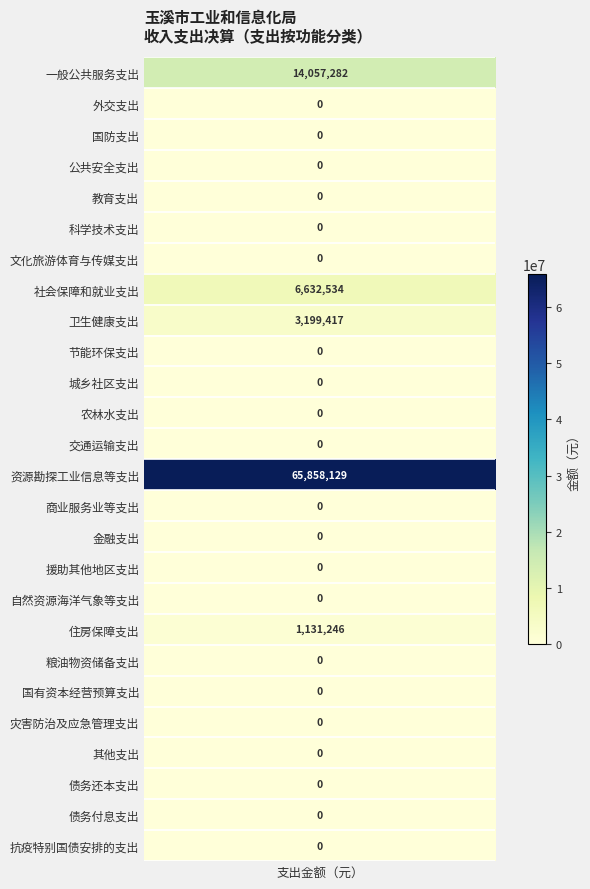

The value of 一般公共服务支出 at 2 is 29631280.6. True or false?

False